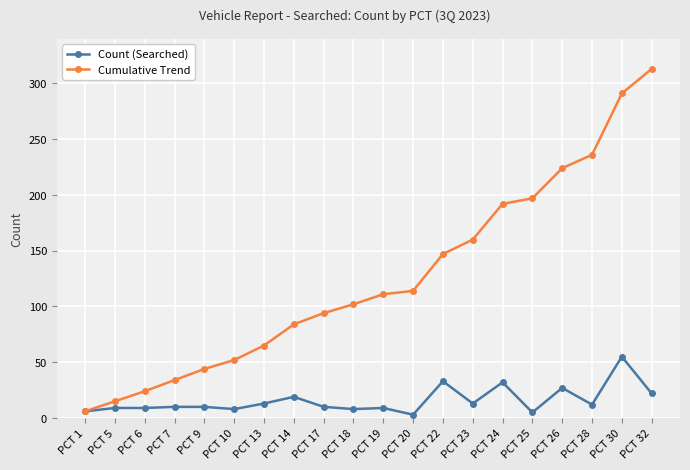

What is the value of the Count (Searched) point at the 6th from the left?

8